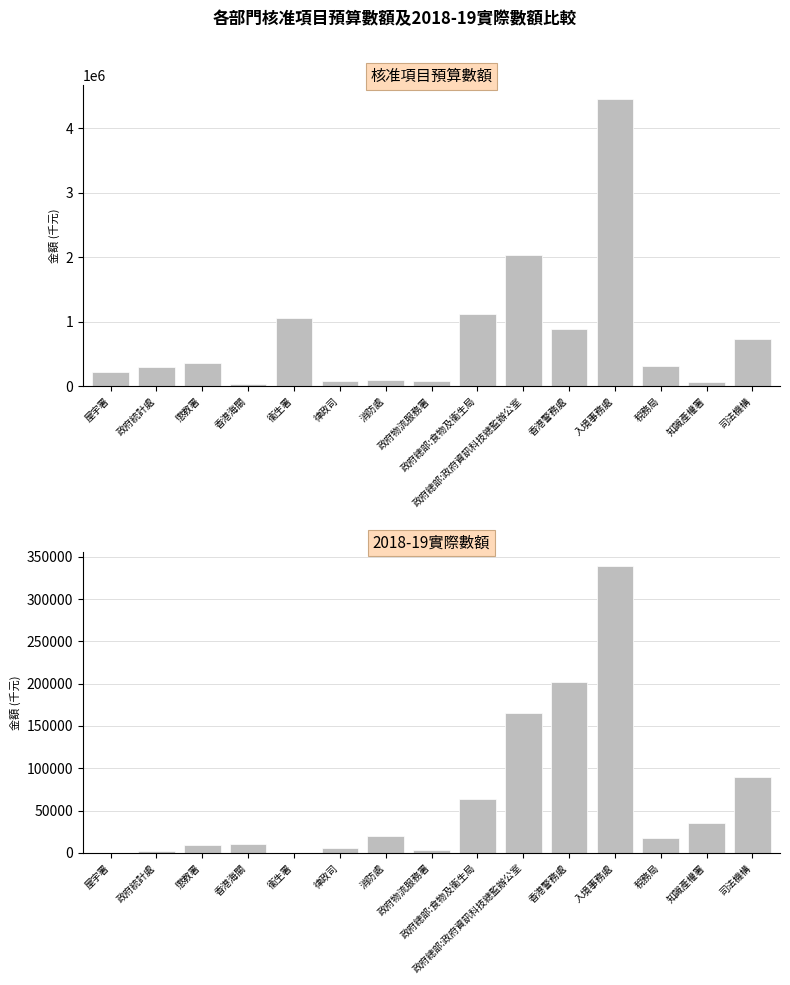

The 2018-19實際數額 series shows 165582 at 政府總部:政府資訊科技總監辦公室. True or false?

True